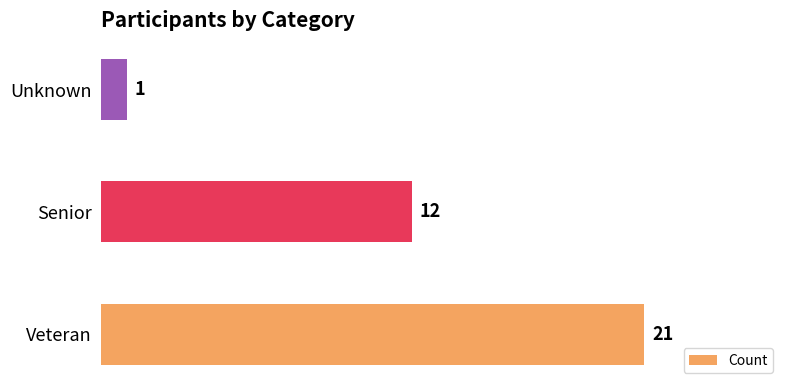

Which label corresponds to the smallest value in the chart?

Unknown